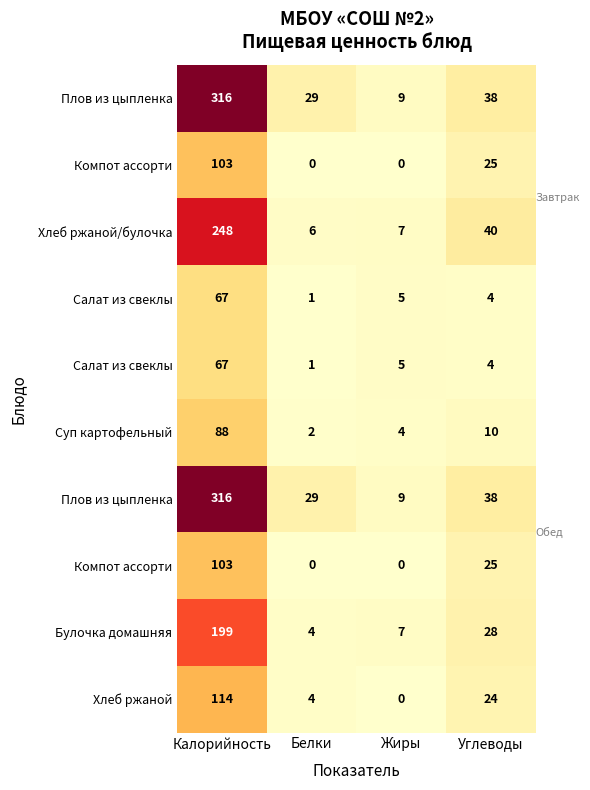

Which has a higher value, Углеводы or Жиры?

Углеводы